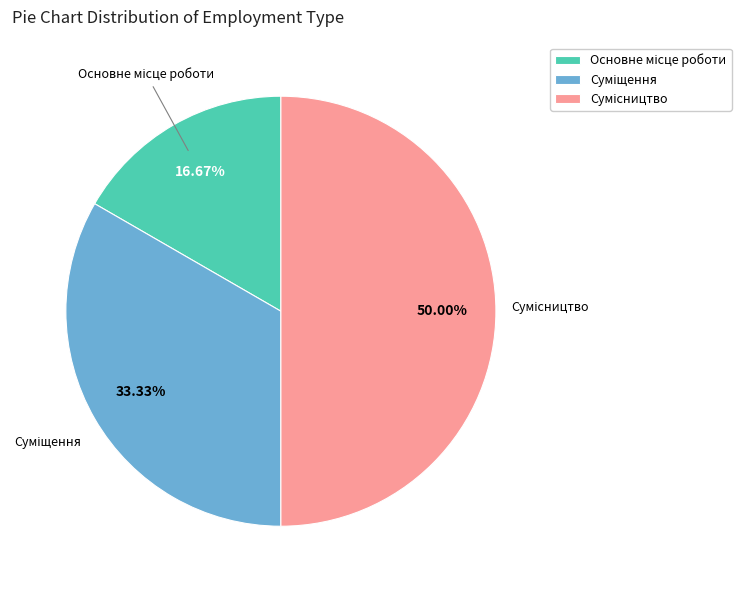

Rank the categories by value from highest to lowest.

Сумісництво, Суміщення, Основне місце роботи